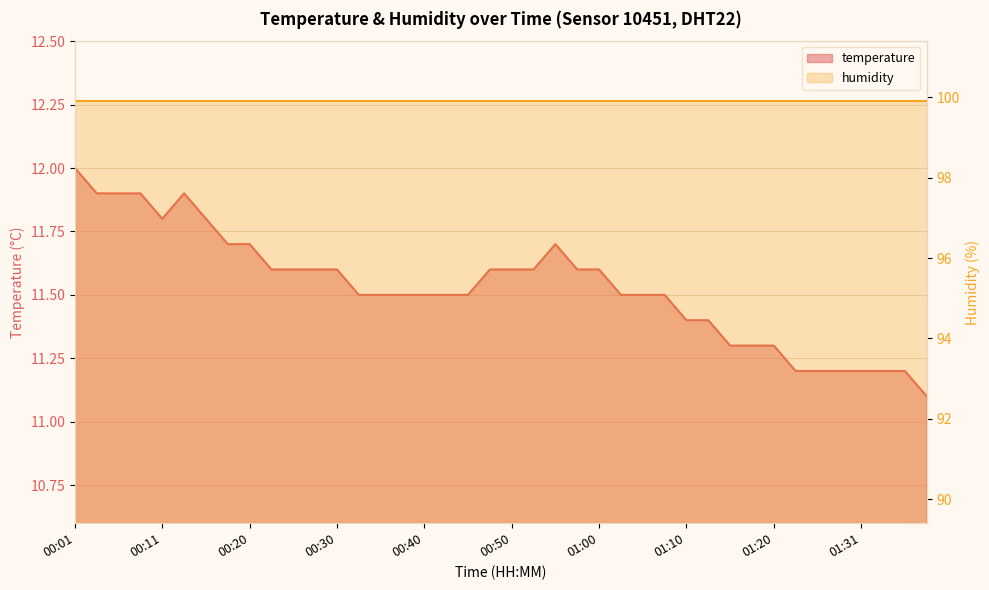

The chart shows a value of 11.5 at 00:38. True or false?

True